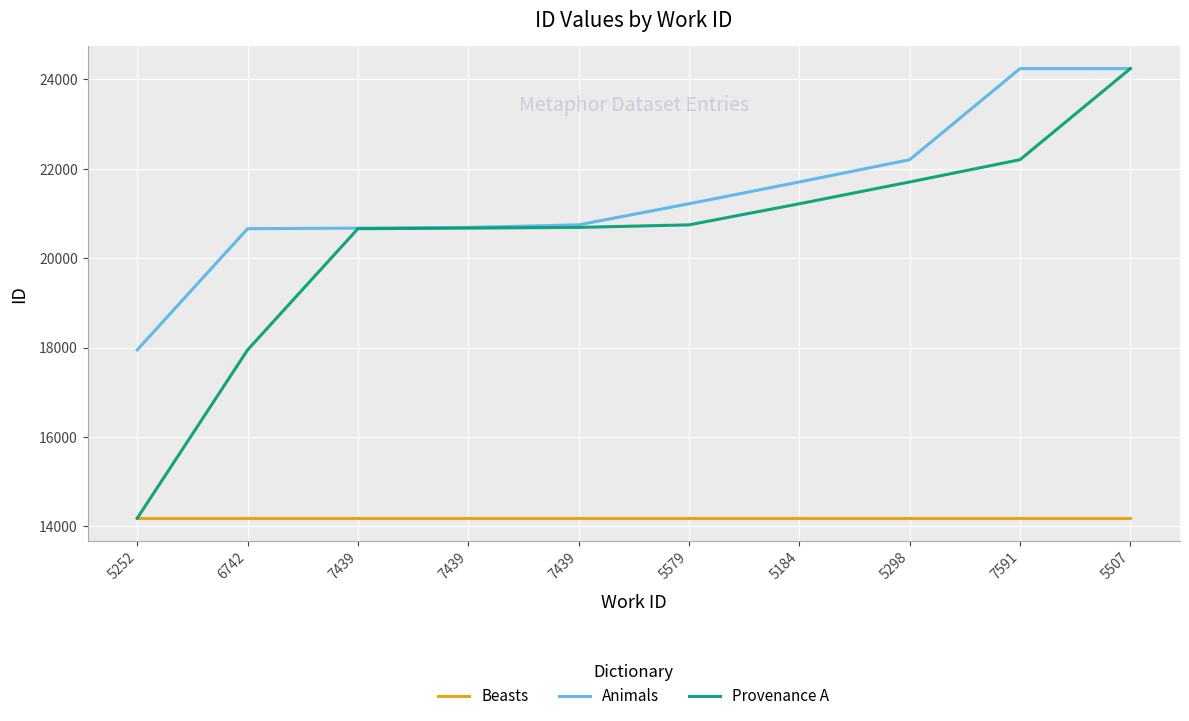

How many lines are shown in the chart?

3